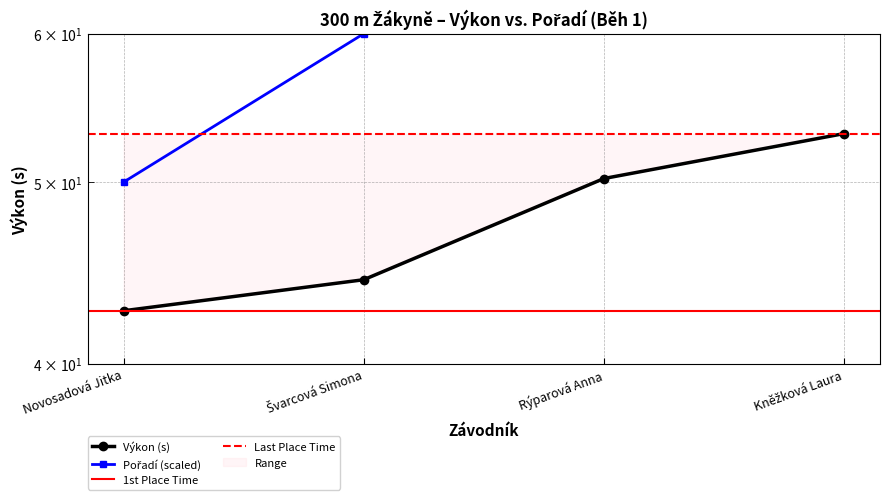

True or false: the data shows 35 at Kněžková Laura.

False